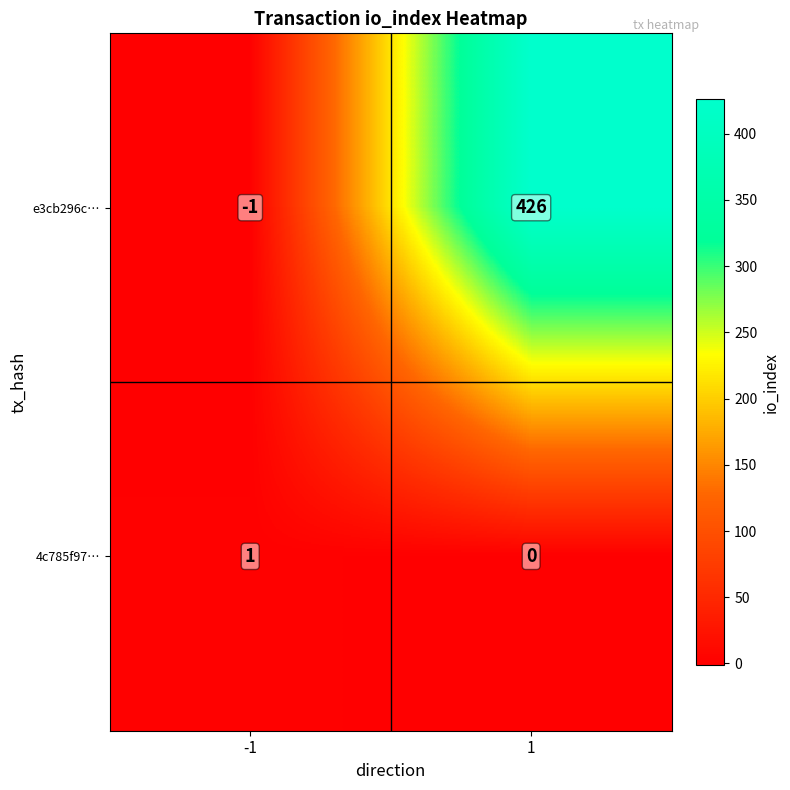

Reading left to right, transcribe all the data shown in this chart.

e3cb296c…: -1	426
4c785f97…: 1	0